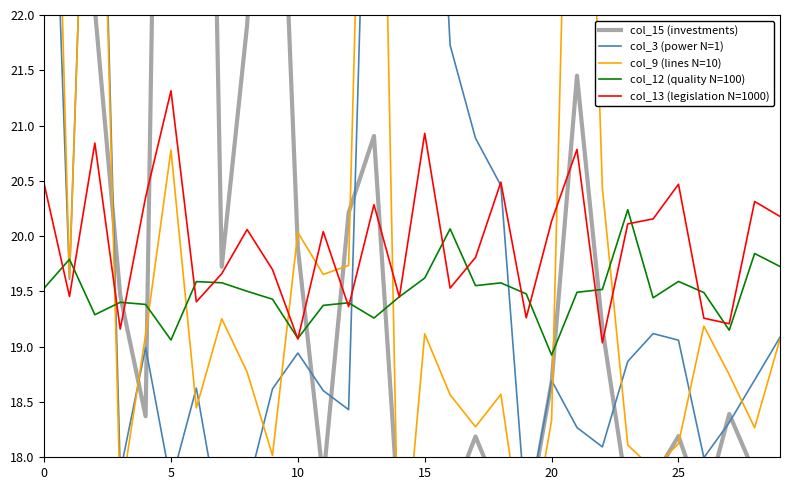

How many interior local valleys does the col_15 (investments) series have?

9